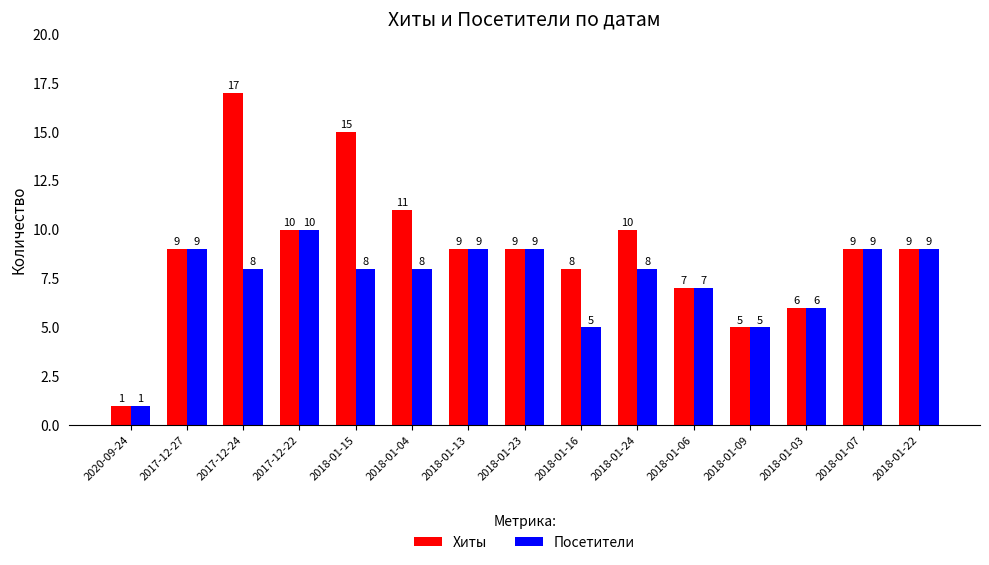

The Хиты series shows 6 at 2018-01-03. True or false?

True